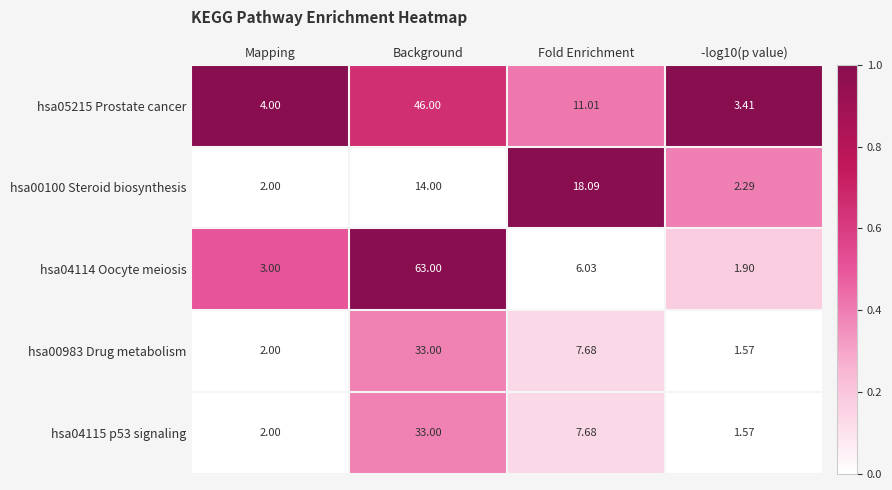

At which label does hsa00983 Drug metabolism first exceed 7?

Background